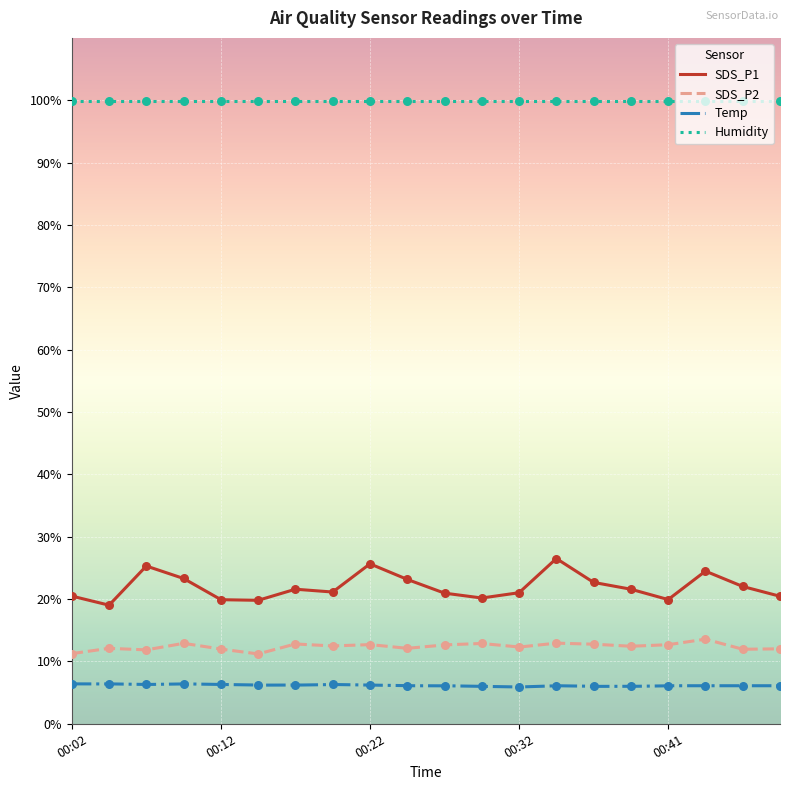

At how many categories does at least one series exceed 9?

20